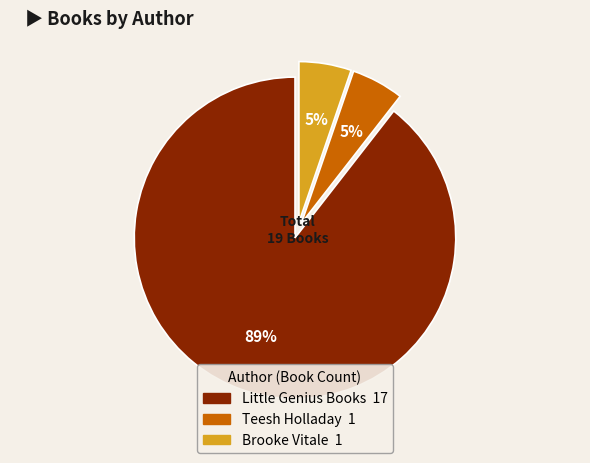

How many segments does this pie chart have?

3